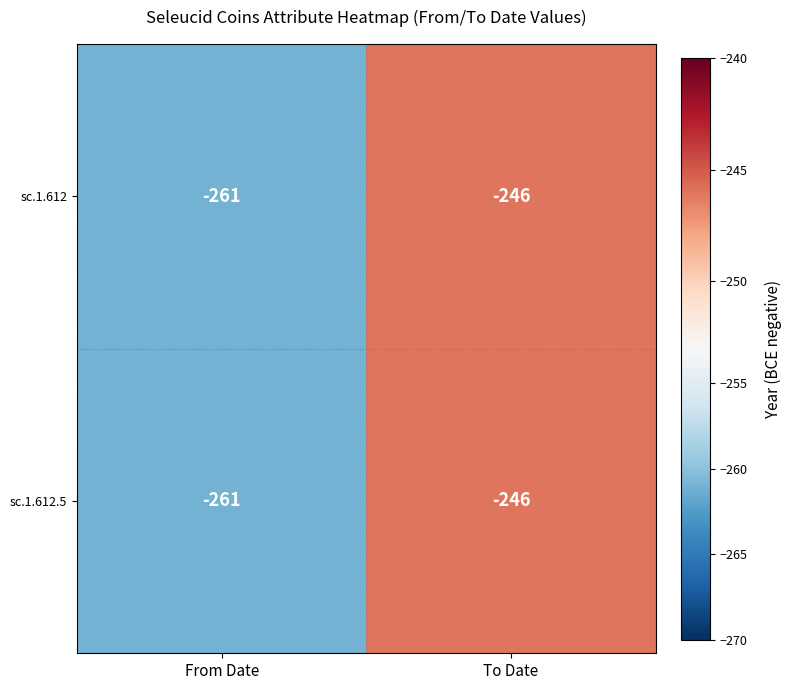

What is the sum of all sc.1.612.5 values?

-507